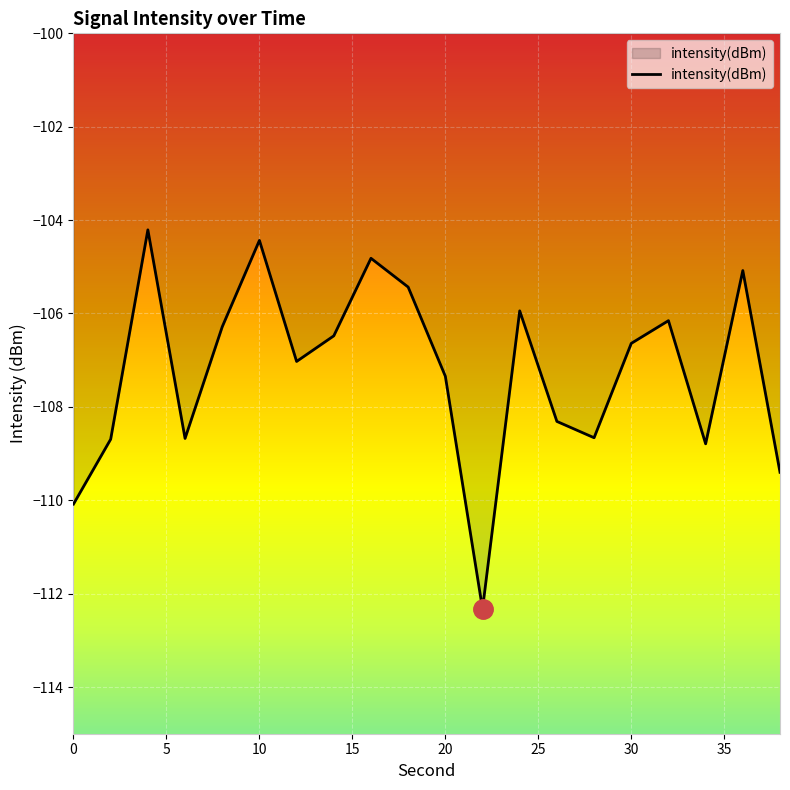

What is the difference between the maximum and minimum values?

8.1